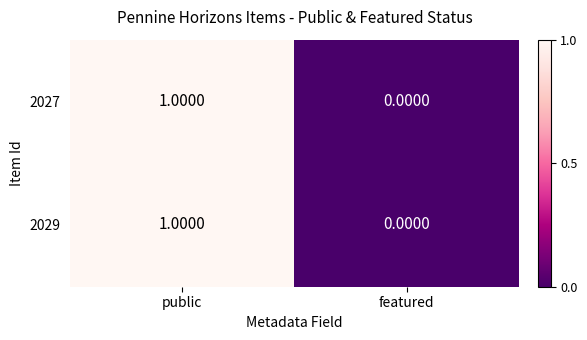

At which category does the chart reach its peak across all series?

public